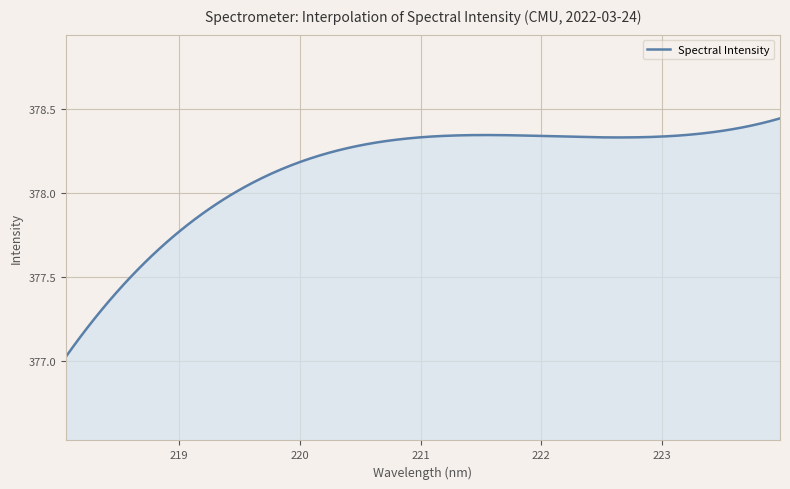

What is the difference between the maximum and minimum values?

1.4